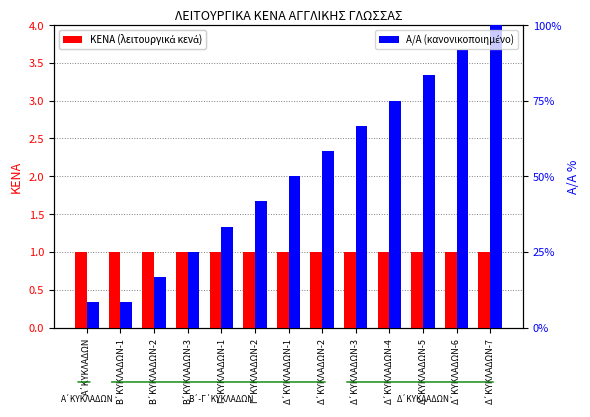

What is the label of the 8th bar from the right?

Γ΄ΚΥΚΛΑΔΩΝ-2